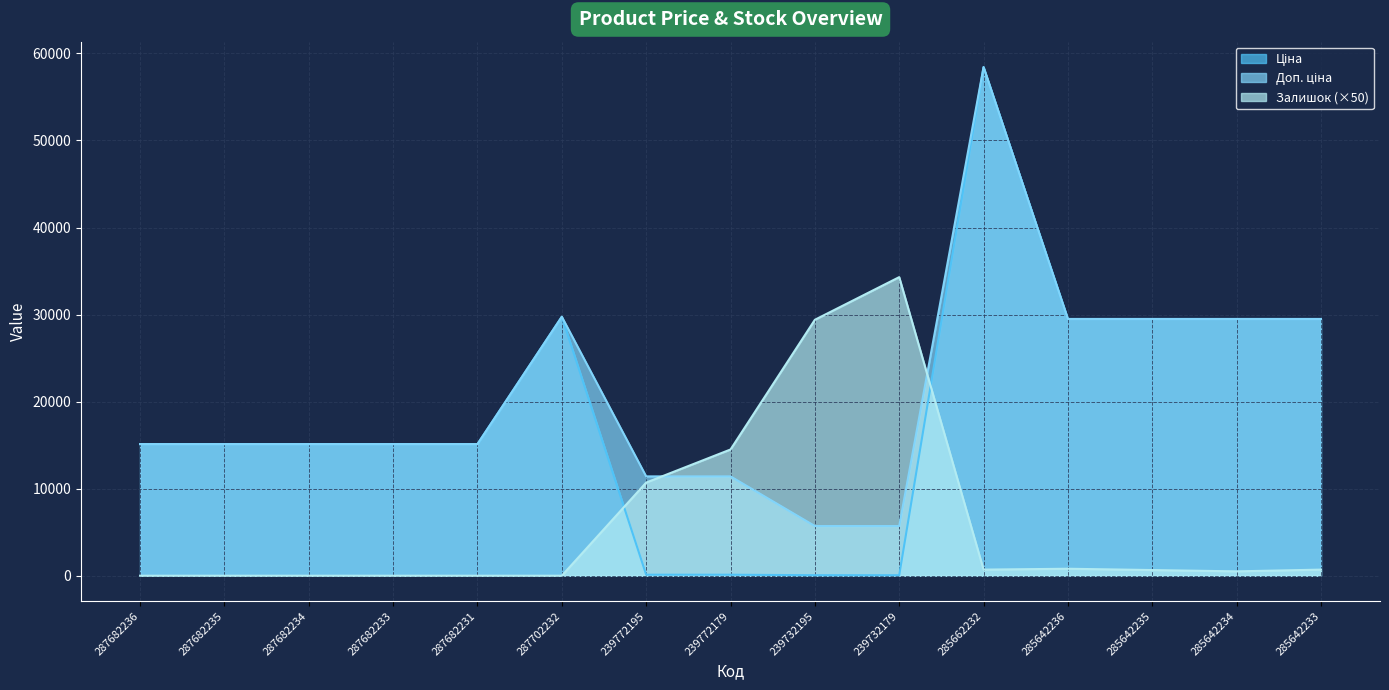

Reading right to left, transcribe all the data shown in this chart.

Ціна: 29491.5	29491.5	29491.5	29491.5	58426.5	57.0	57.0	114.1	114.1	29747.2	15120.0	15120.0	15120.0	15120.0	15120.0
Доп. ціна: 29491.5	29491.5	29491.5	29491.5	58426.5	5705.0	5705.0	11410.0	11410.0	29747.2	15120.0	15120.0	15120.0	15120.0	15120.0
Залишок: 700.0	500.0	650.0	800.0	700.0	34300.0	29400.0	14500.0	10700.0	0.0	0.0	0.0	0.0	0.0	0.0